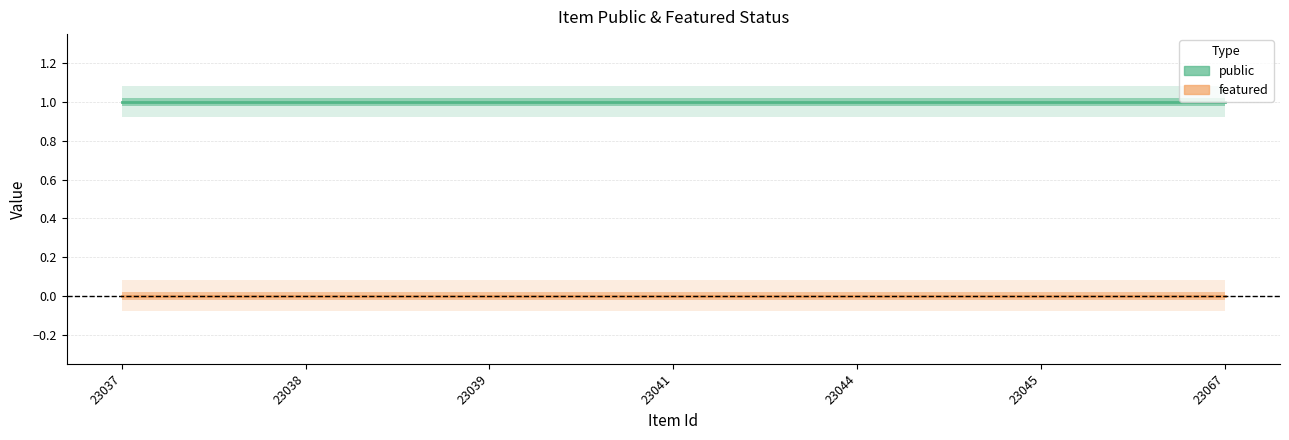

What is the difference between the highest and lowest values at 23067?

1